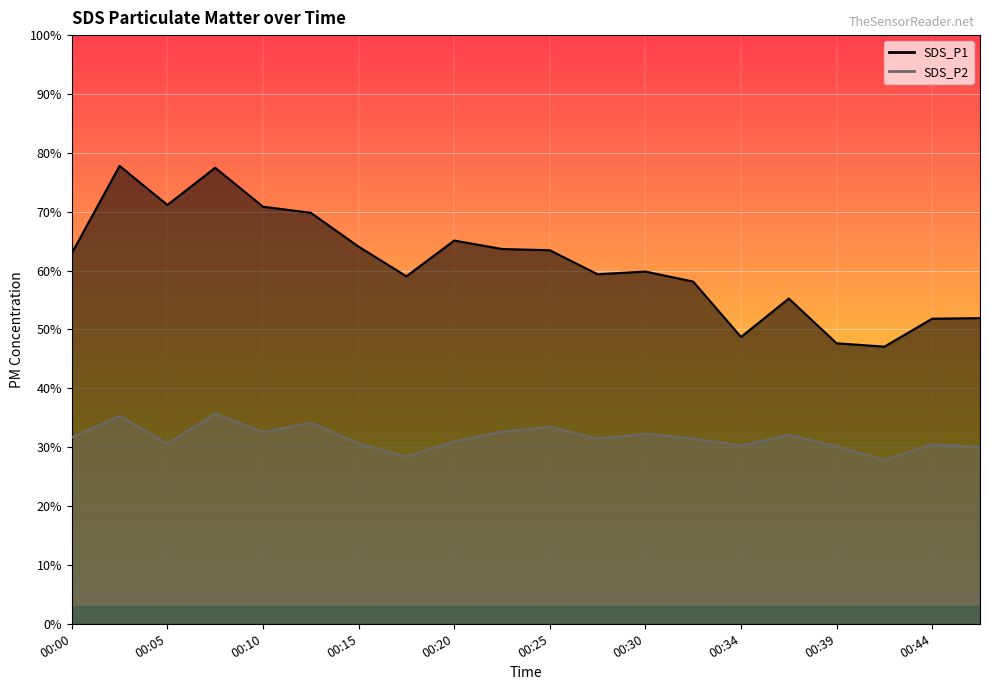

Between 00:15 and 00:10, which is larger?

00:10